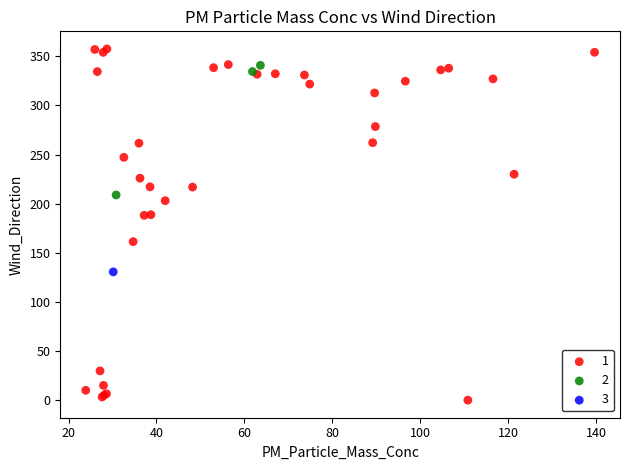

Which series contains the highest Y value?

1